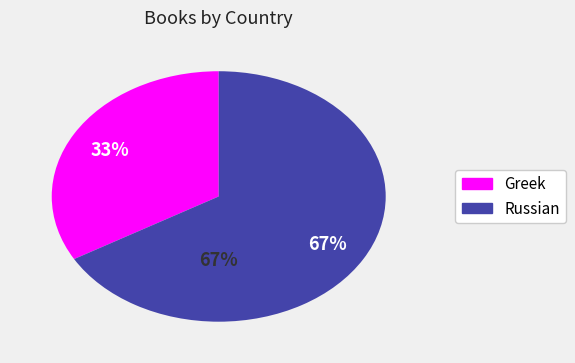

Rank the series by their average value, from lowest to highest.

Greek, Russian